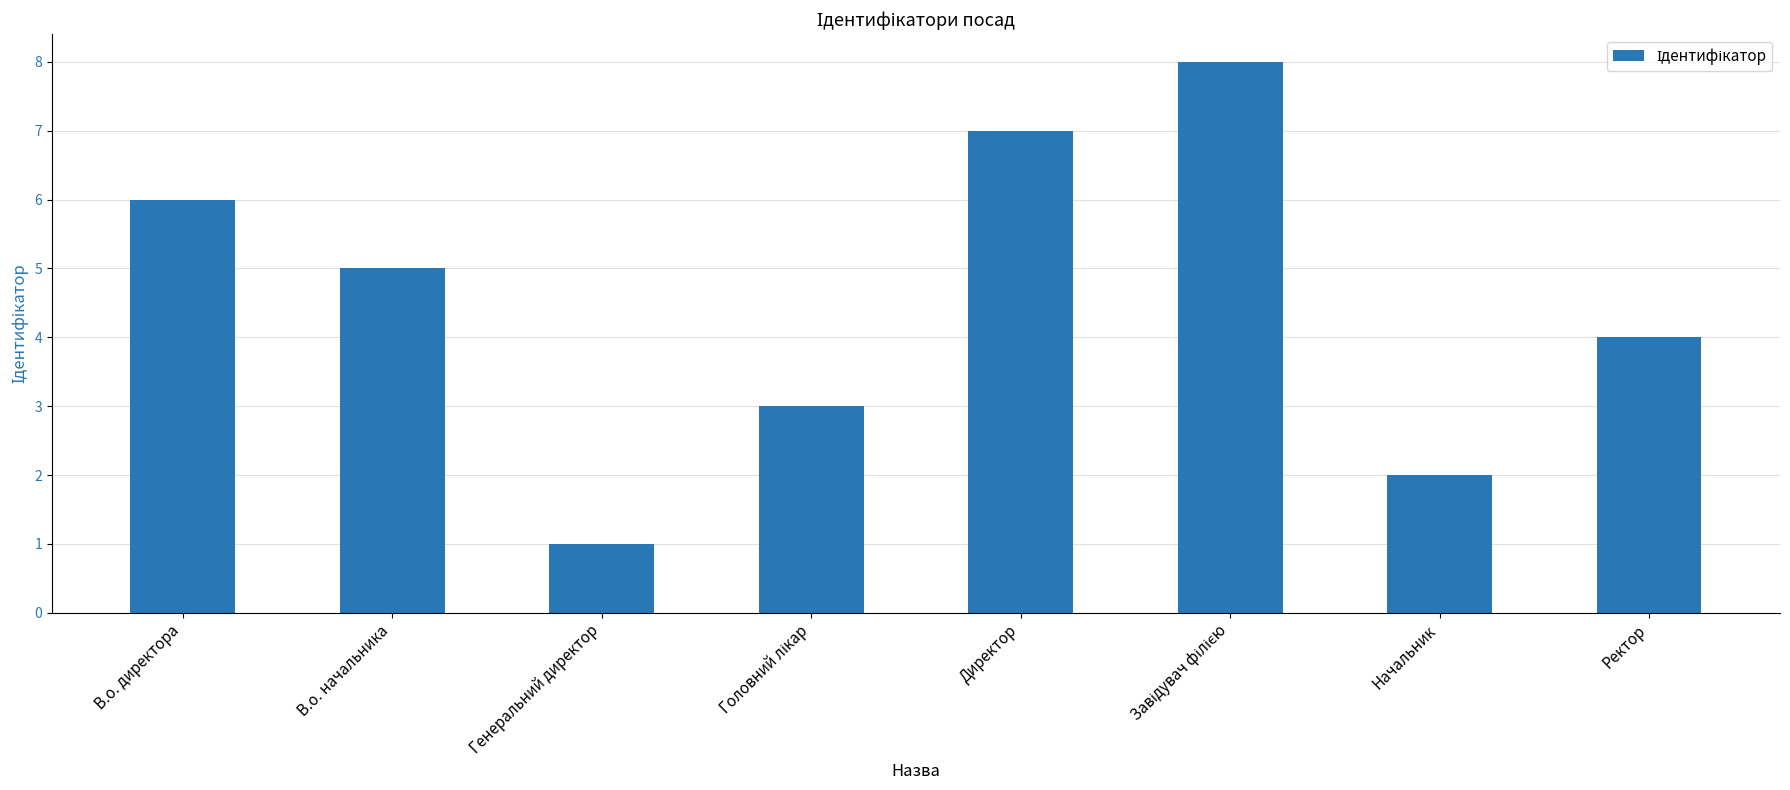

Reading left to right, list all the values displayed in this chart.

6	5	1	3	7	8	2	4